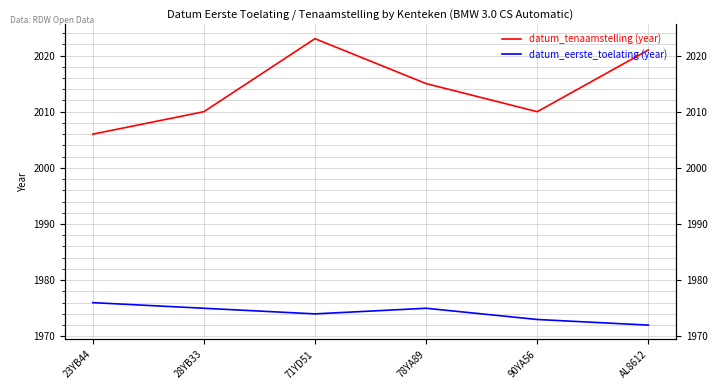

How many distinct data groups are displayed?

2